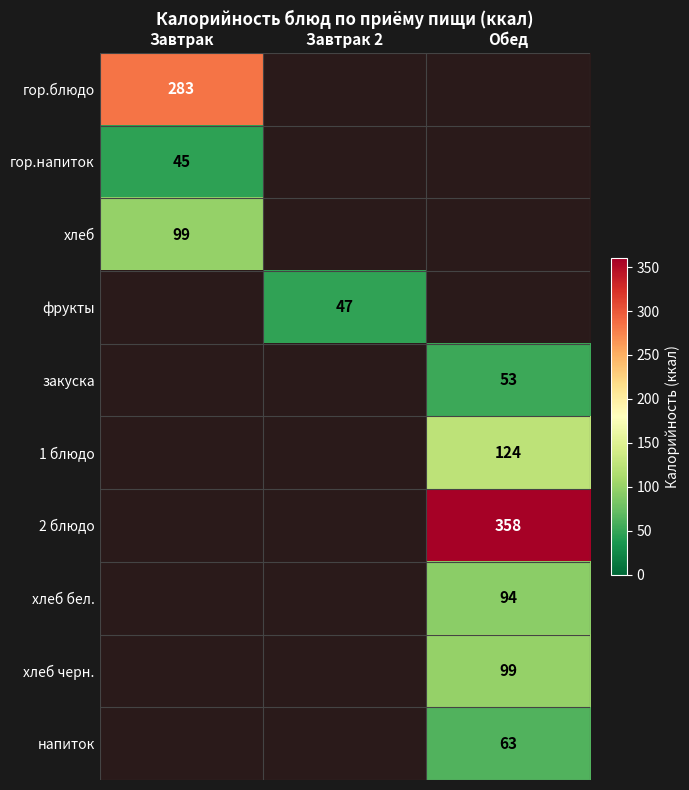

The хлеб series shows 99 at Завтрак. True or false?

True